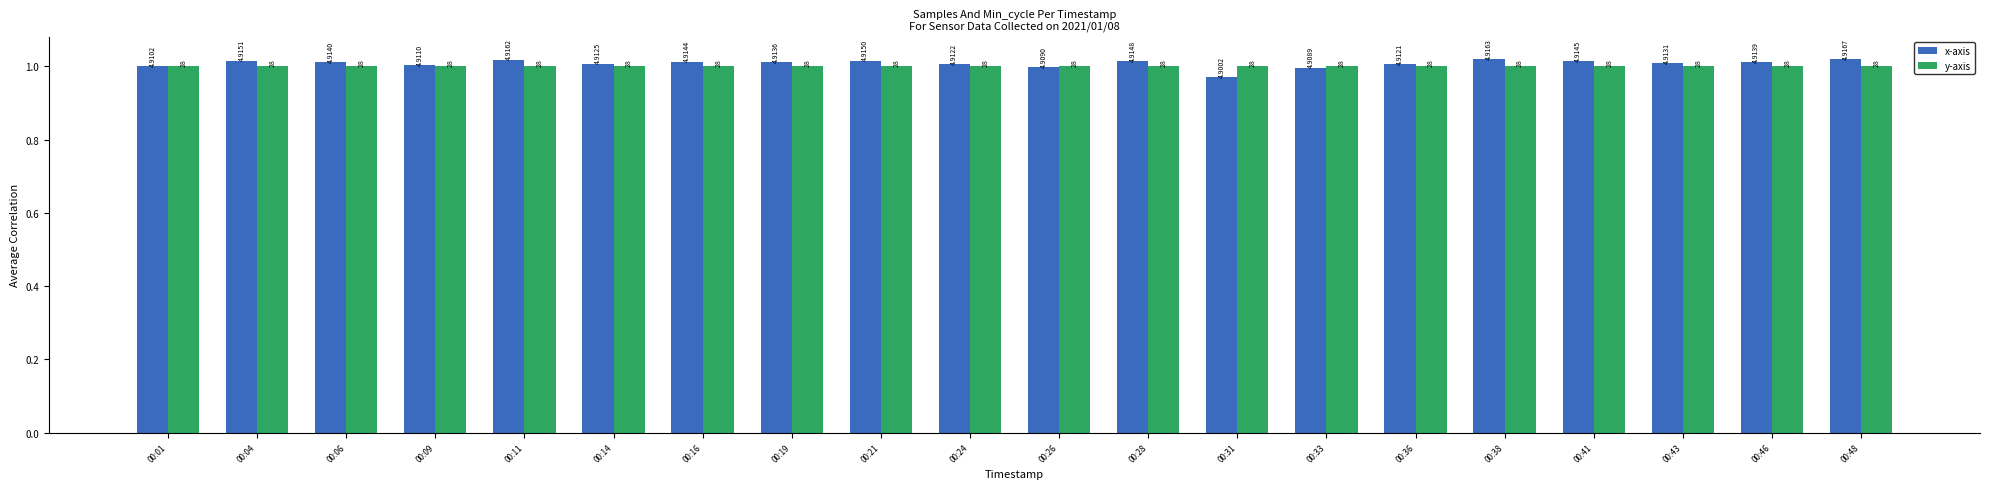

List the labels in order of y-axis value, largest first.

00:01, 00:04, 00:06, 00:09, 00:11, 00:14, 00:16, 00:19, 00:21, 00:24, 00:26, 00:28, 00:31, 00:33, 00:36, 00:38, 00:41, 00:43, 00:46, 00:48